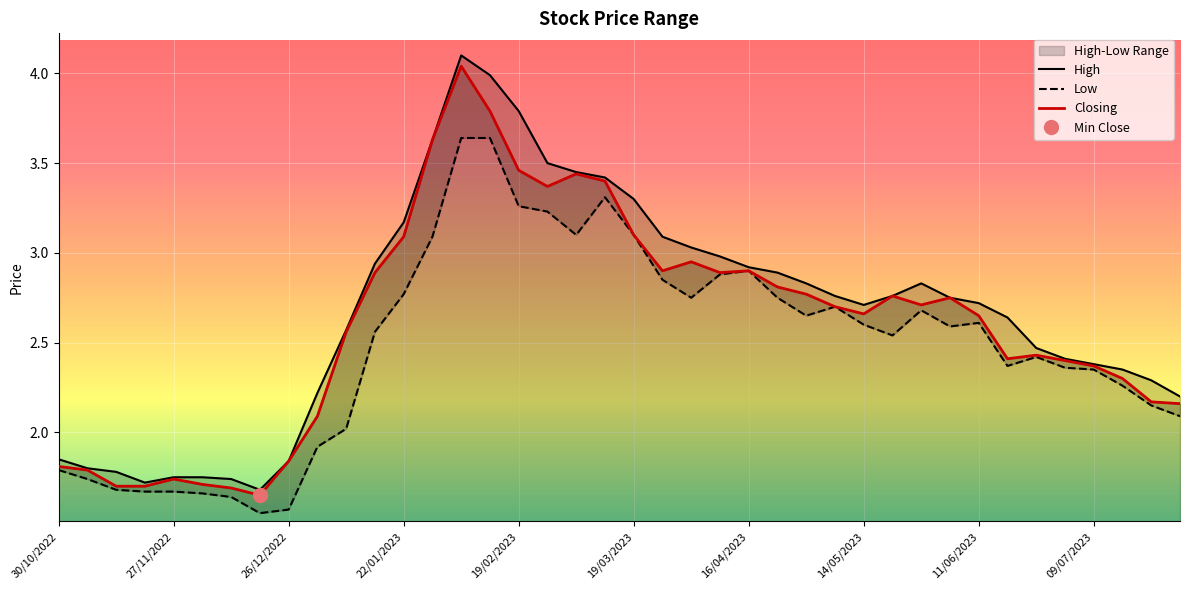

True or false: High and Closing cross at least once.

False